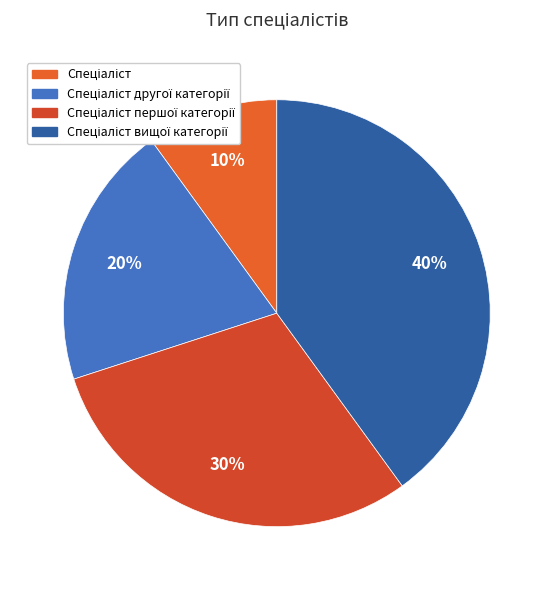

How many slices are in this pie chart?

4